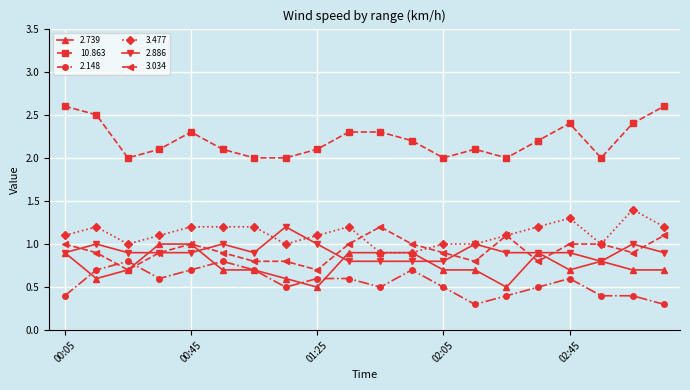

Which series has the largest total across all categories?

10.863